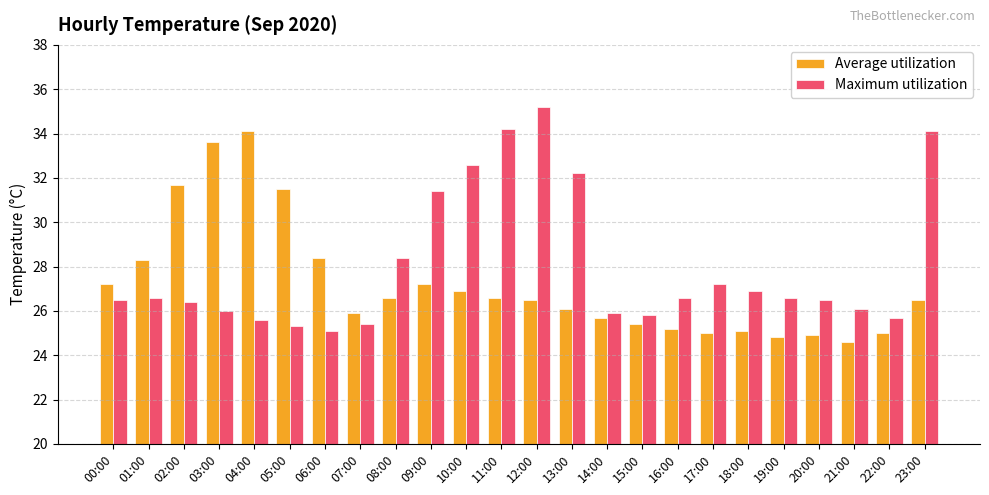

At which label does Average utilization first exceed 26?

00:00